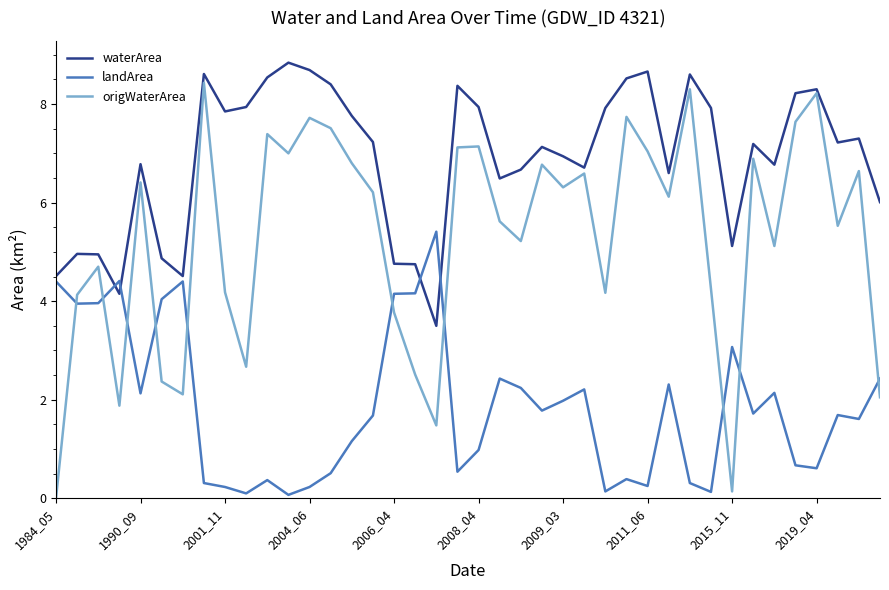

Which series has the largest range (max minus min)?

origWaterArea